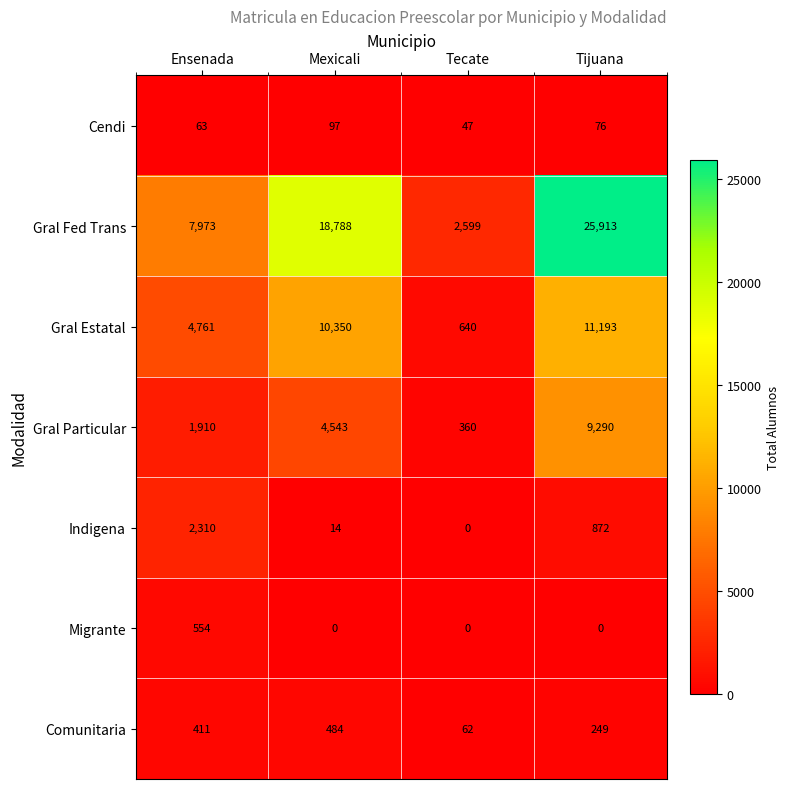

Which category has the lowest value in the Indigena series?

Tecate